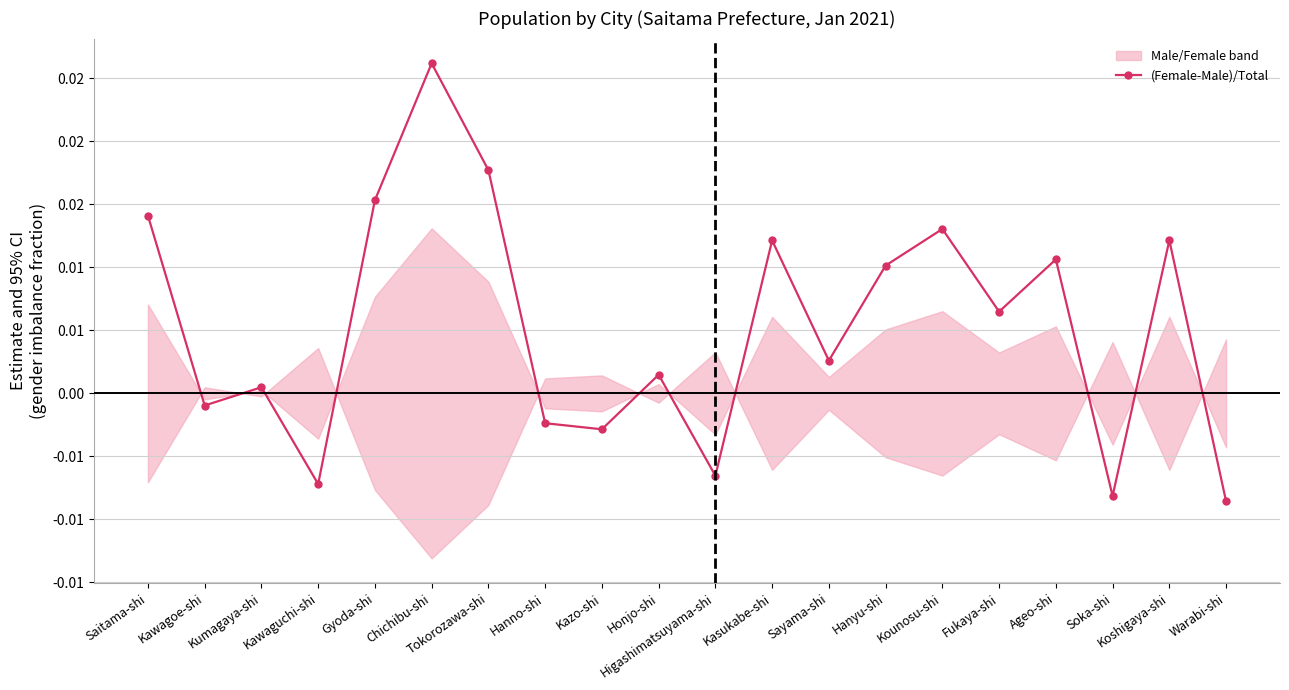

Count the number of categories in the chart.

20